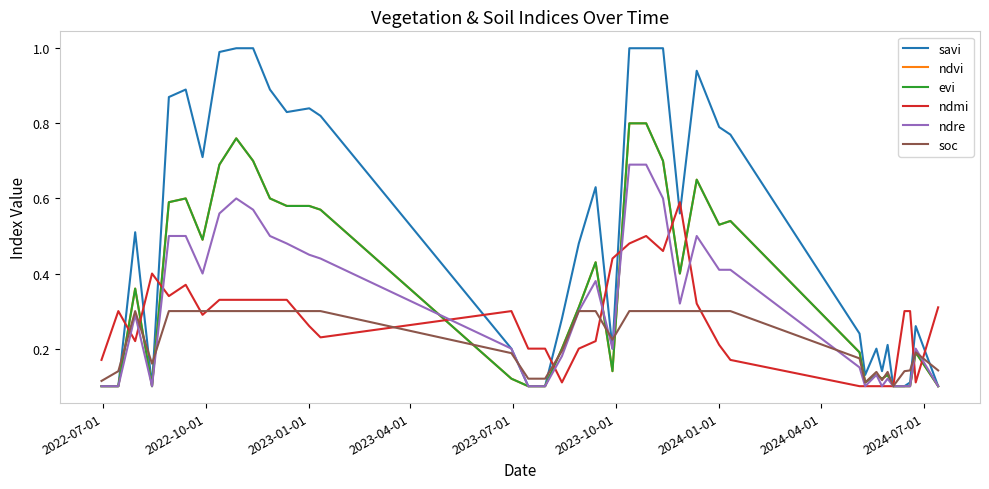

Does the chart have visible grid lines?

No